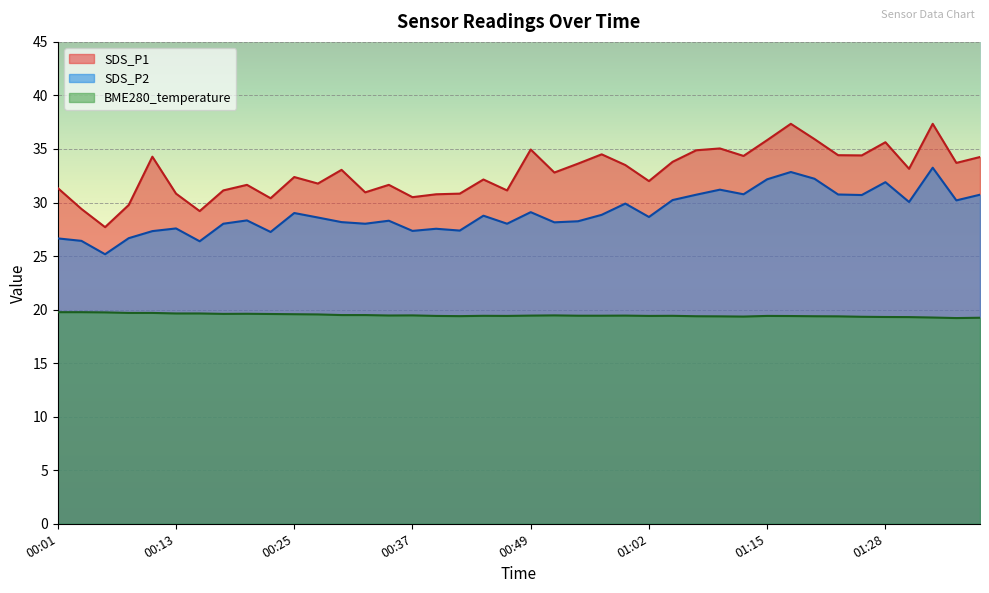

What is the label of the 36th point from the right?

00:10